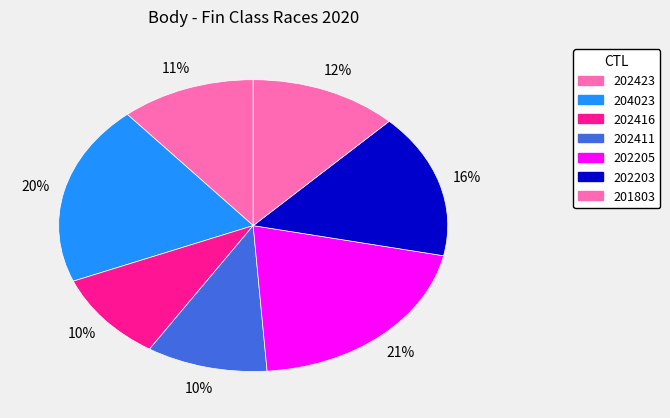

How many segments does this pie chart have?

7